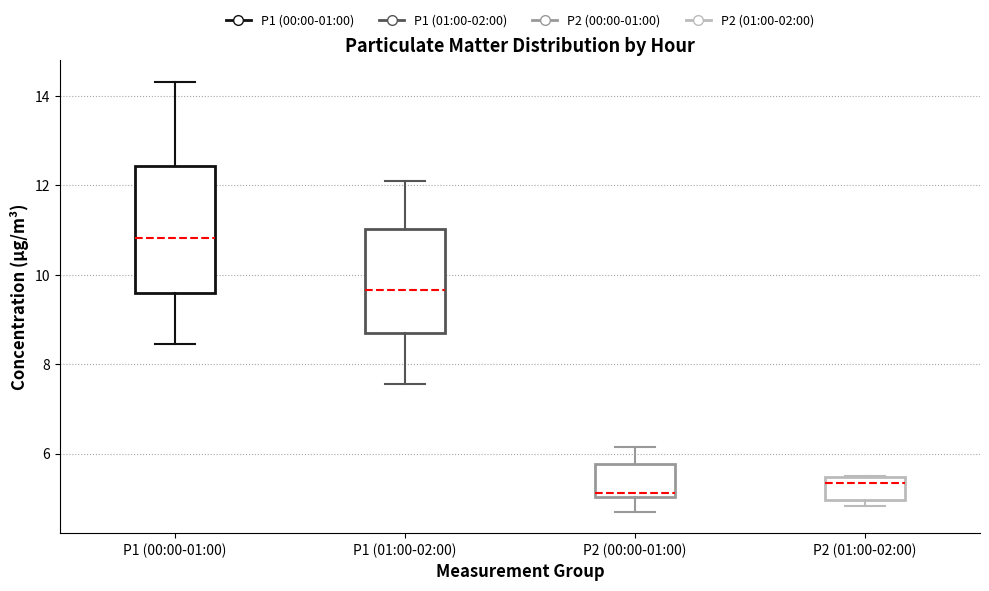

Reading left to right, read every box against the y-axis: the position of its median line, the range the box covers, and the ends of its whiskers. The values are not printed on the chart, so give them approximately, as read against the axis.

P1 (00:00-01:00): median 10.8, box 9.6 to 12.4, whiskers 8.4 to 14.4
P1 (01:00-02:00): median 9.6, box 8.8 to 11.0, whiskers 7.6 to 12.2
P2 (00:00-01:00): median 5.2, box 5.0 to 5.8, whiskers 4.8 to 6.2
P2 (01:00-02:00): median 5.4 (just below the box's upper edge), box 5.0 to 5.4, whiskers 4.8 to 5.6